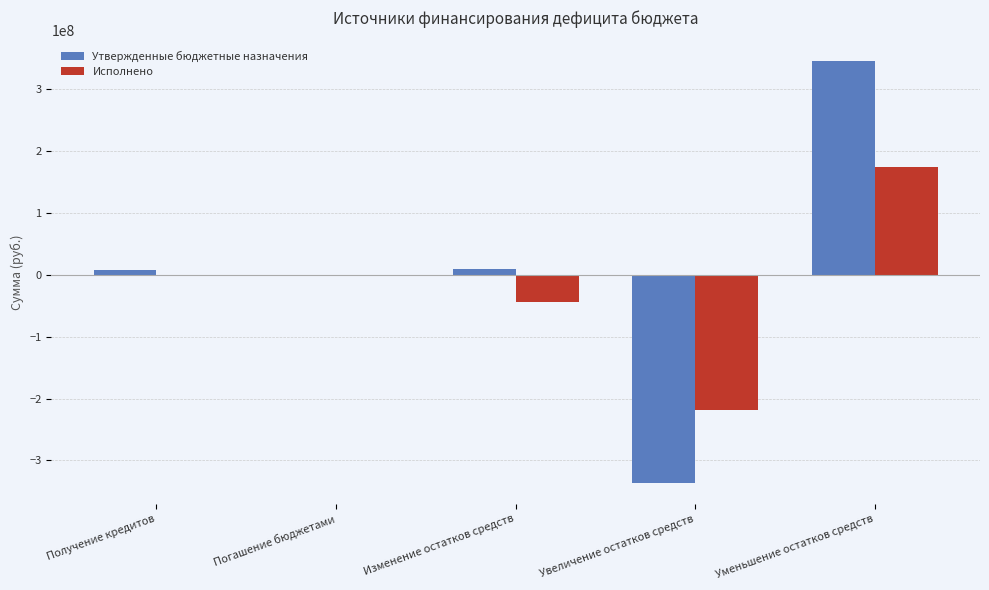

The Исполнено series shows -220293357.5 at Погашение бюджетами. True or false?

False